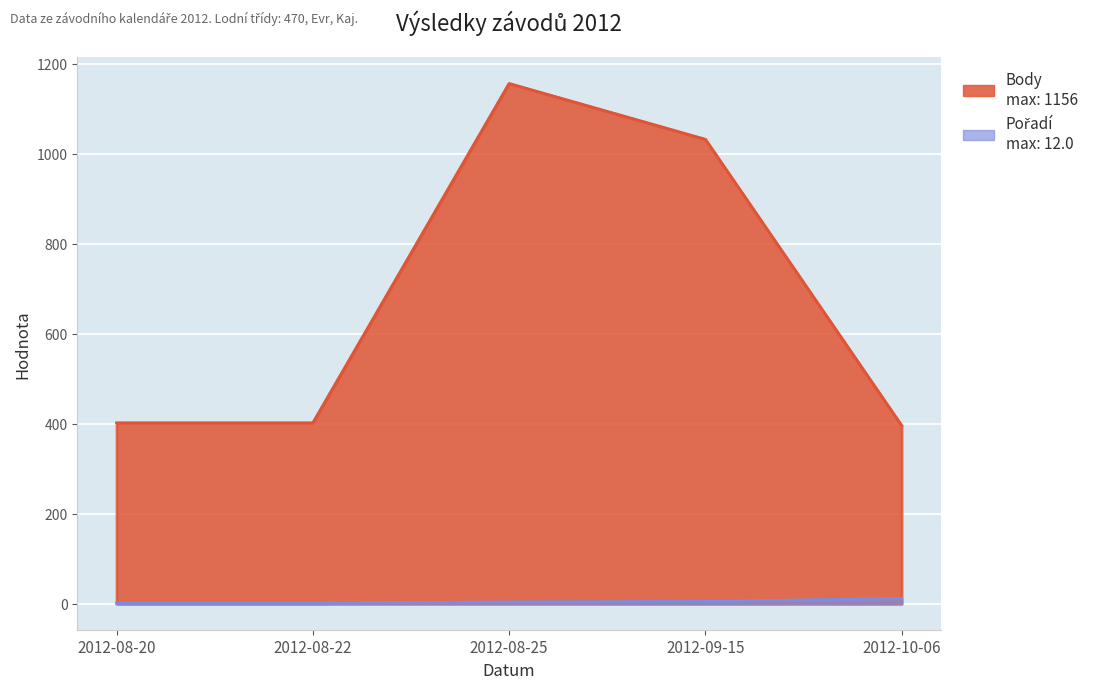

What is the total value across all series at 2012-08-25?

1160